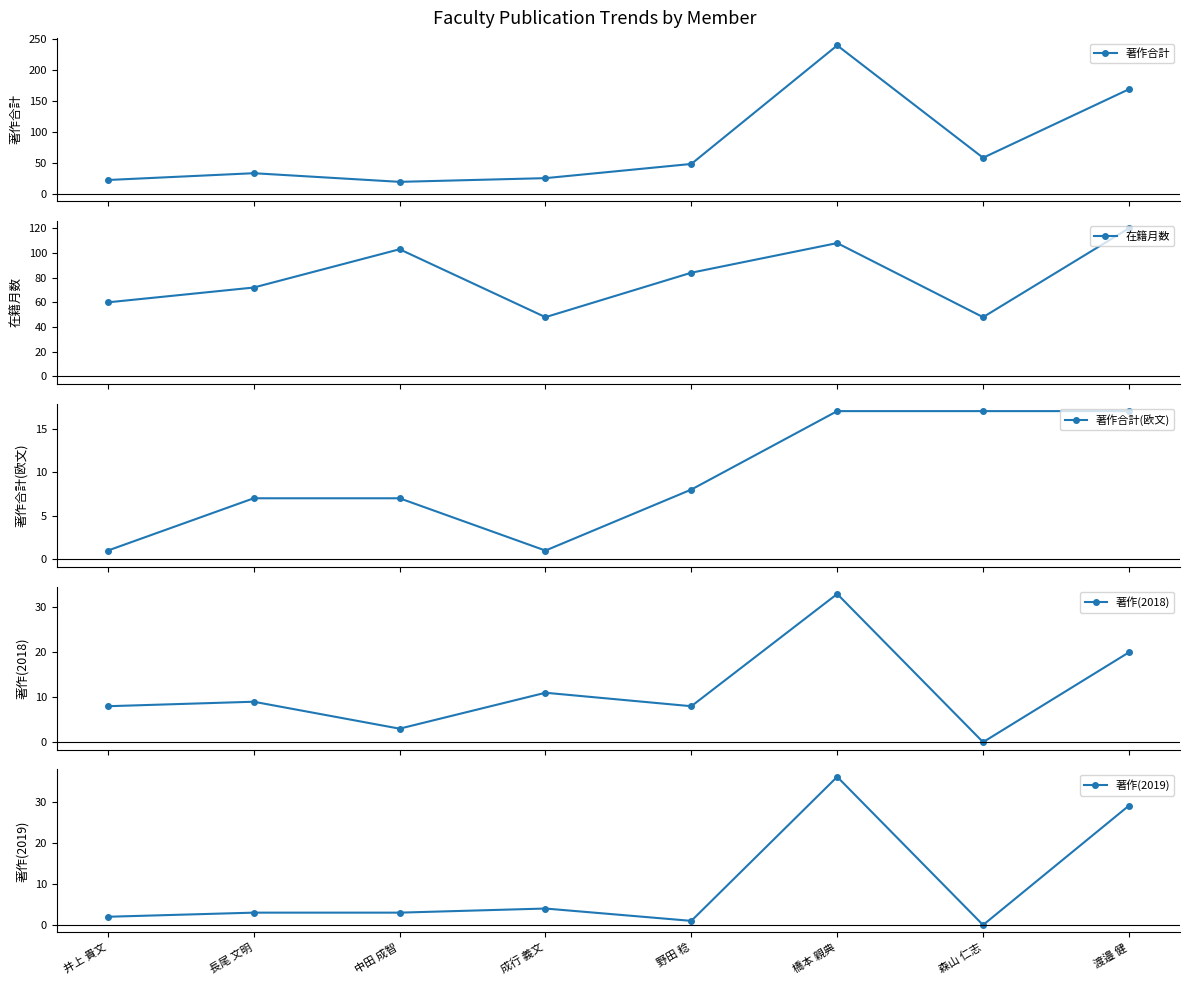

Where does the 著作合計(欧文) series first go above 8?

橋本 親典